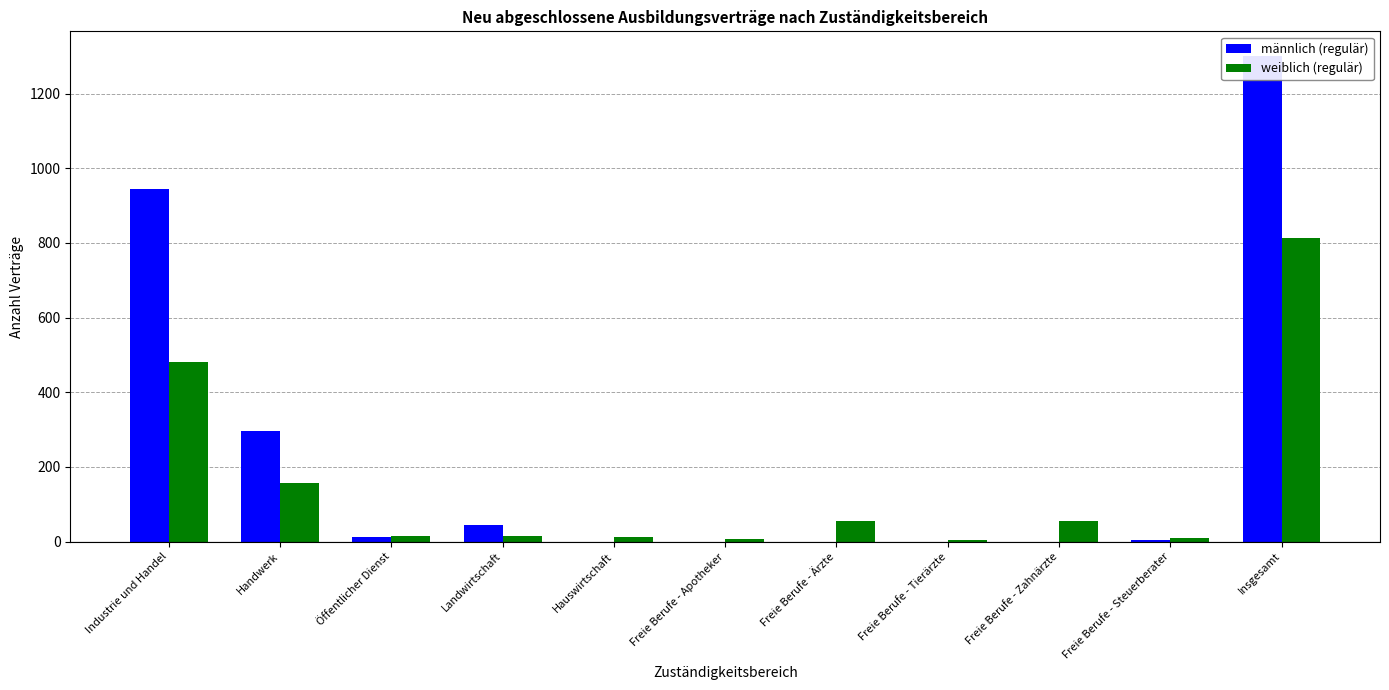

Is it true that männlich (regulär) equals 16 at Öffentlicher Dienst?

False